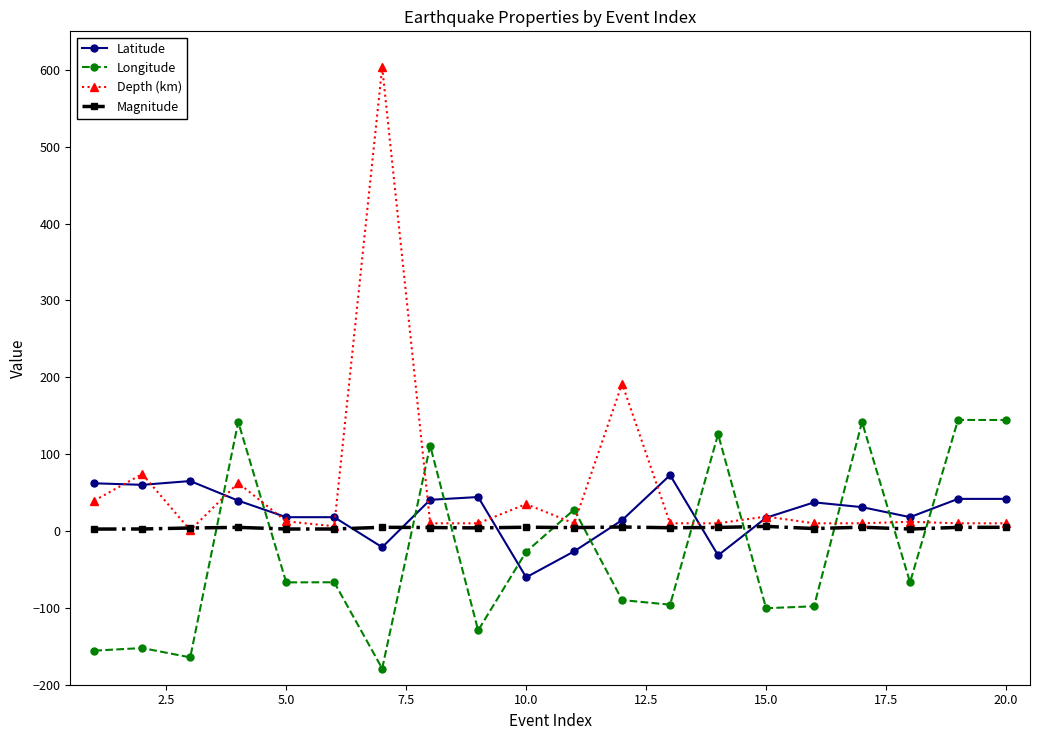

What is the greatest value displayed?

603.4